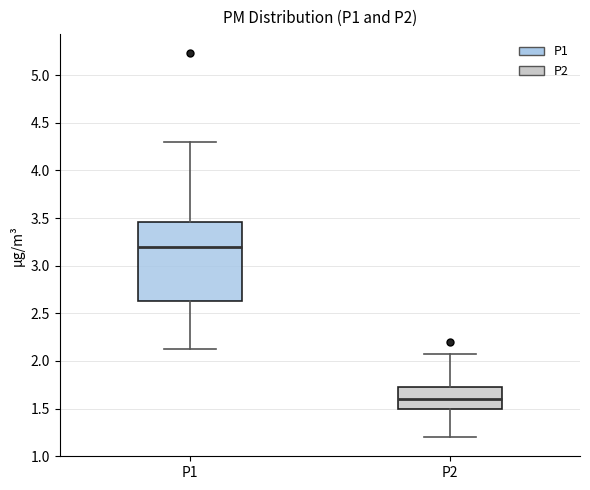

Comparing the boxes themselves (not the whiskers), which one is the tallest?

P1